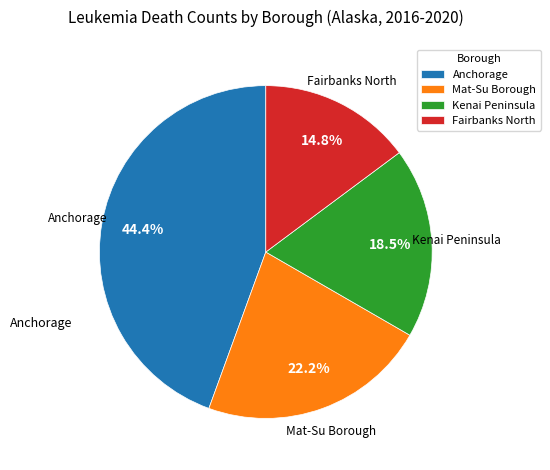

Rank the categories by value from highest to lowest.

Anchorage, Mat-Su Borough, Kenai Peninsula, Fairbanks North